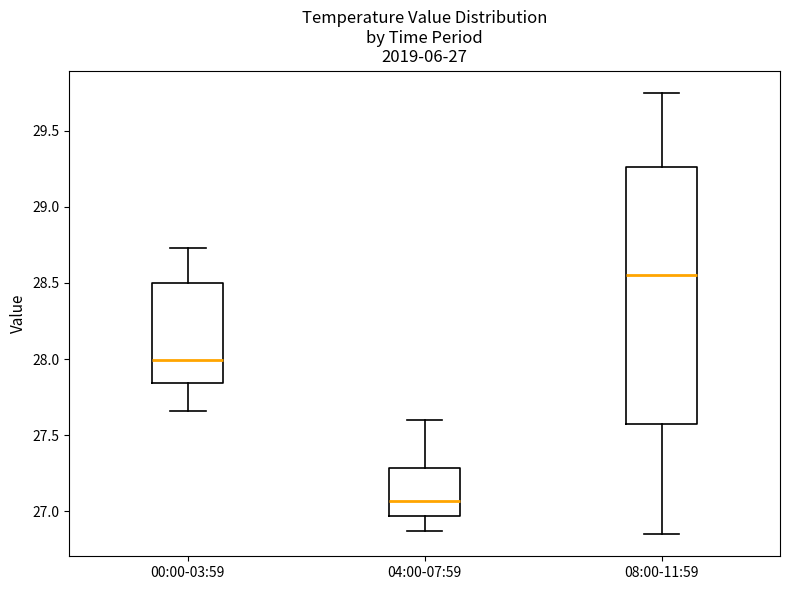

Which box has the highest median line?

08:00-11:59